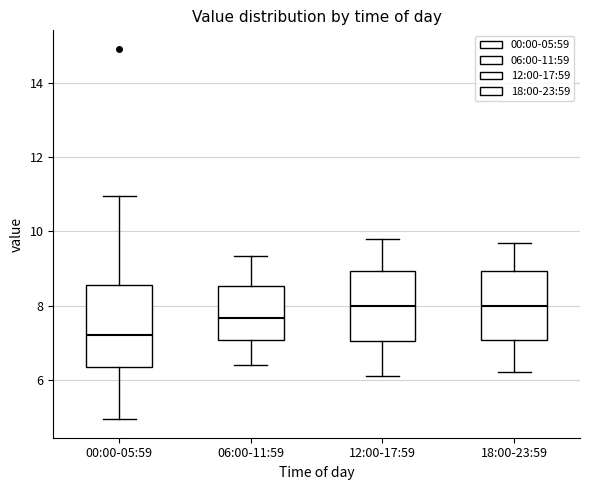

Reading left to right, transcribe this box plot: for each box, give where its median line is, the range the box spans, and where its two whiskers end, as read against the y-axis. The values are not printed on the chart, so give them approximately, as read against the axis.

00:00-05:59: median 7.2, box 6.4 to 8.6, whiskers 5.0 to 11.0
06:00-11:59: median 7.6, box 7.0 to 8.6, whiskers 6.4 to 9.4
12:00-17:59: median 8.0, box 7.0 to 9.0, whiskers 6.2 to 9.8
18:00-23:59: median 8.0, box 7.0 to 9.0, whiskers 6.2 to 9.8